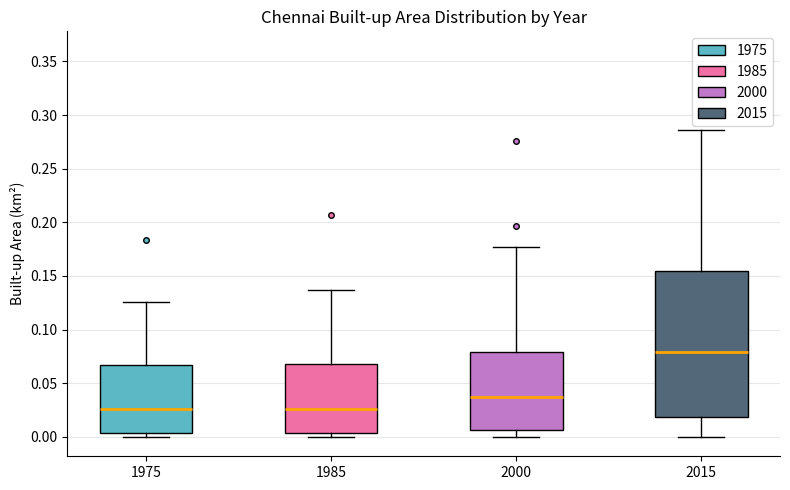

Where does the median line of the box at x = 1985 sit on the y-axis? The values are not printed on the chart, so give them approximately, as read against the axis.

0.025